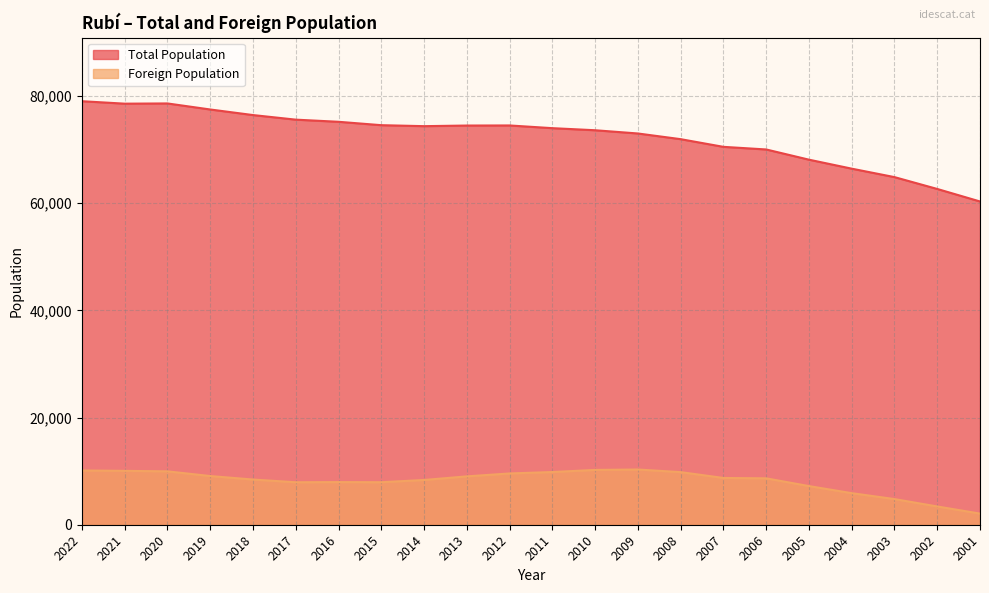

Which category has the lowest value across all series?

2001